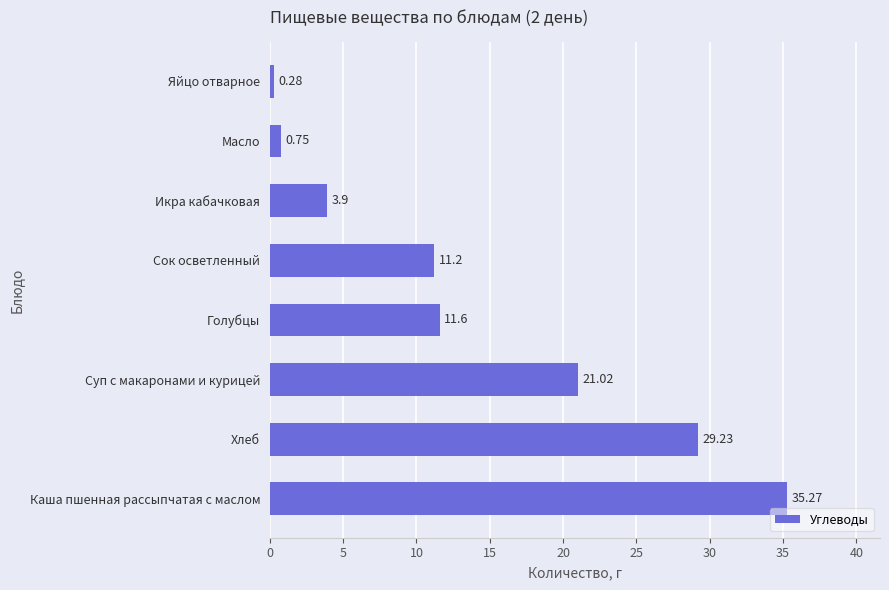

What is the average value?

14.2